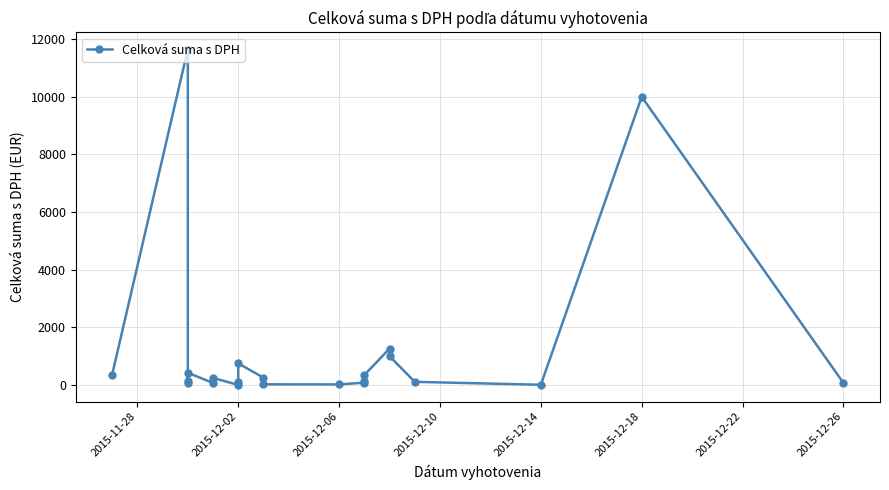

What is the smallest value displayed?

0.6